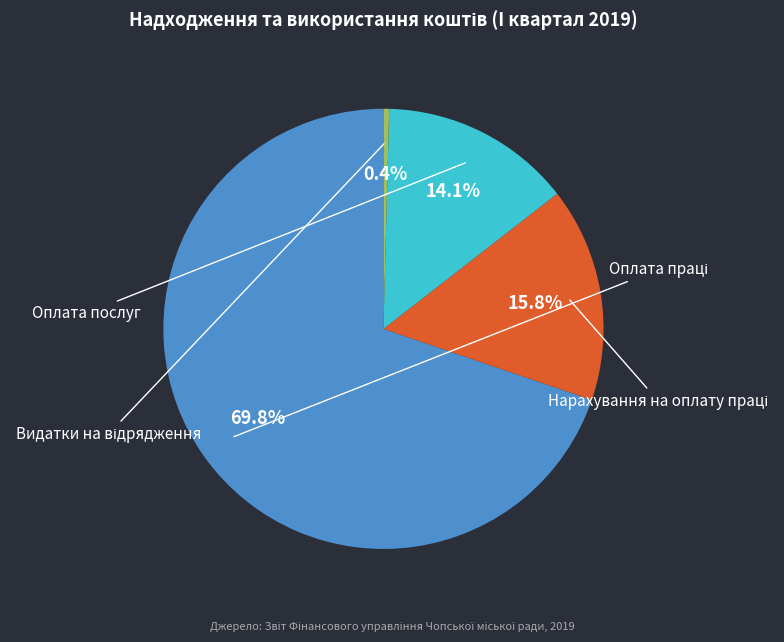

The Видатки на відрядження slice represents 8% of the pie. True or false?

False